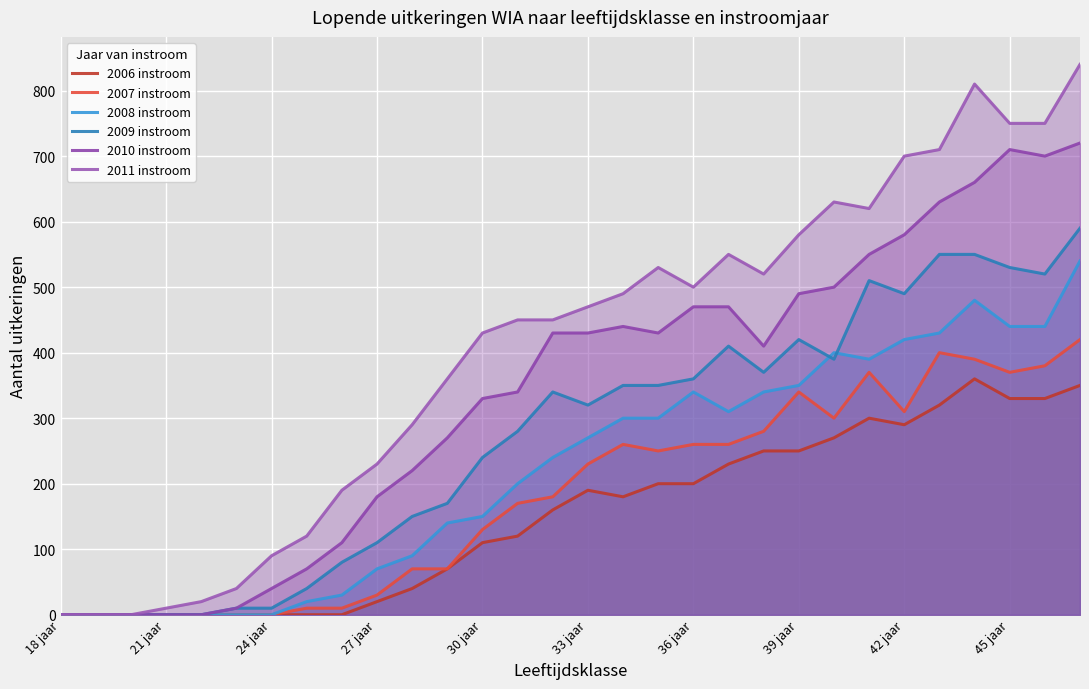

How many lines are shown in the chart?

6